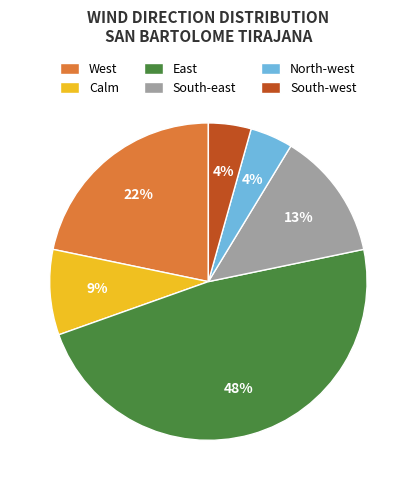

Between South-east and Calm, which is larger?

South-east